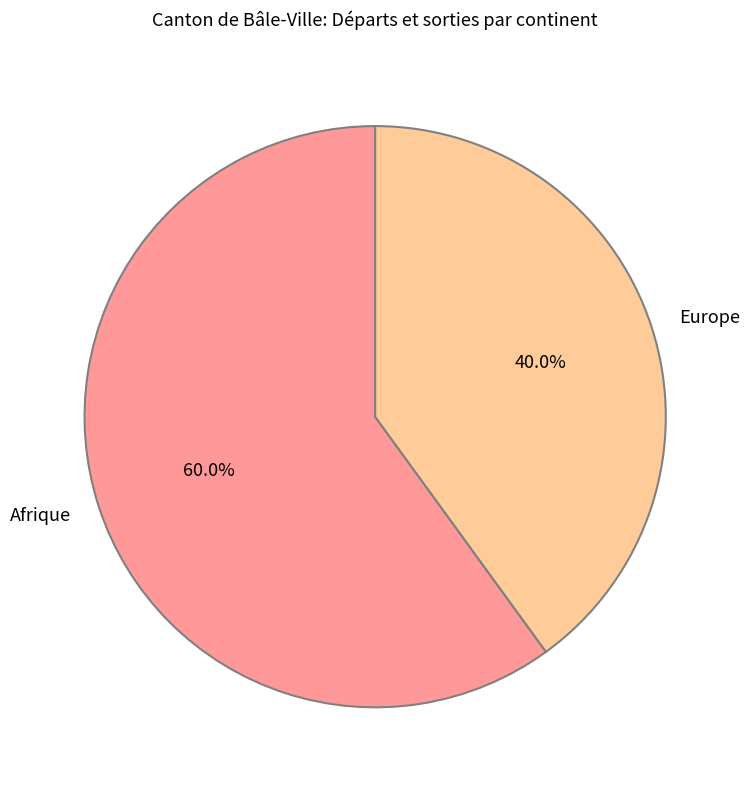

How many slices are in this pie chart?

2